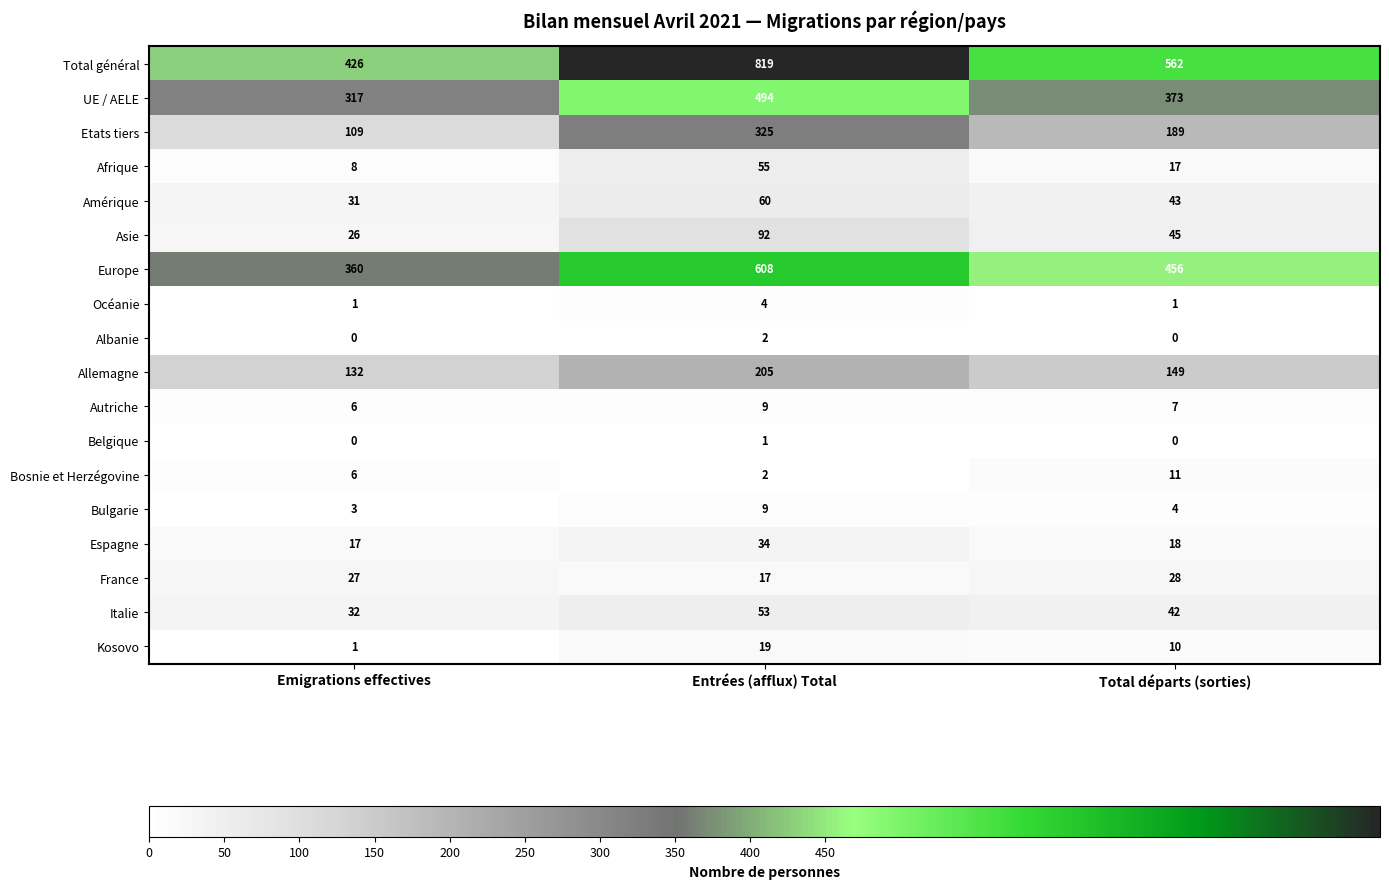

How many categories are shown in the chart?

3